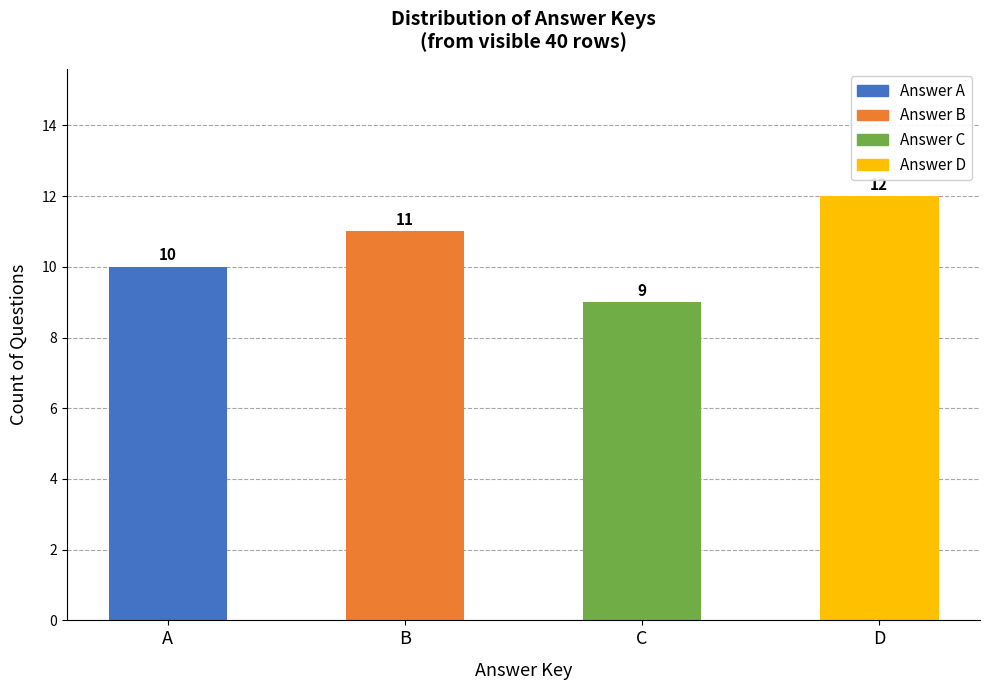

Count the number of categories in the chart.

4